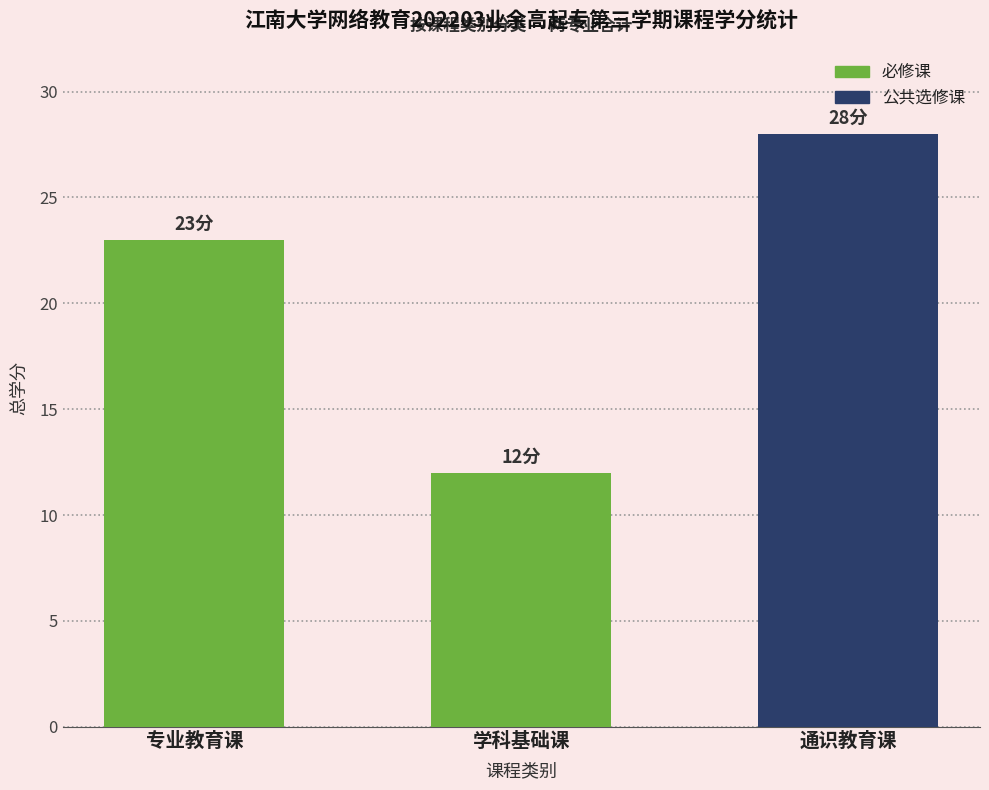

Are the bars grouped side by side (vs. stacked)?

Yes